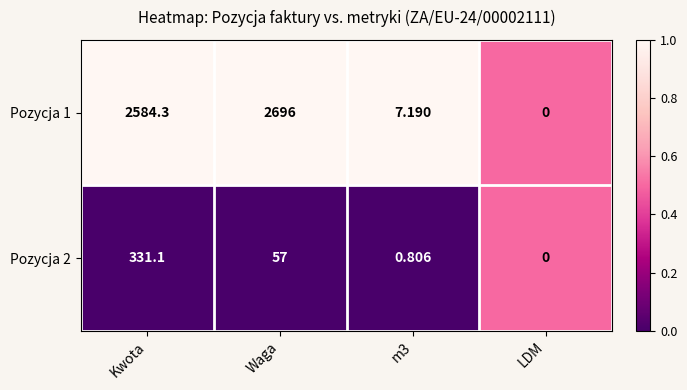

Where is Pozycja 2 nearest to the value 165?

Waga